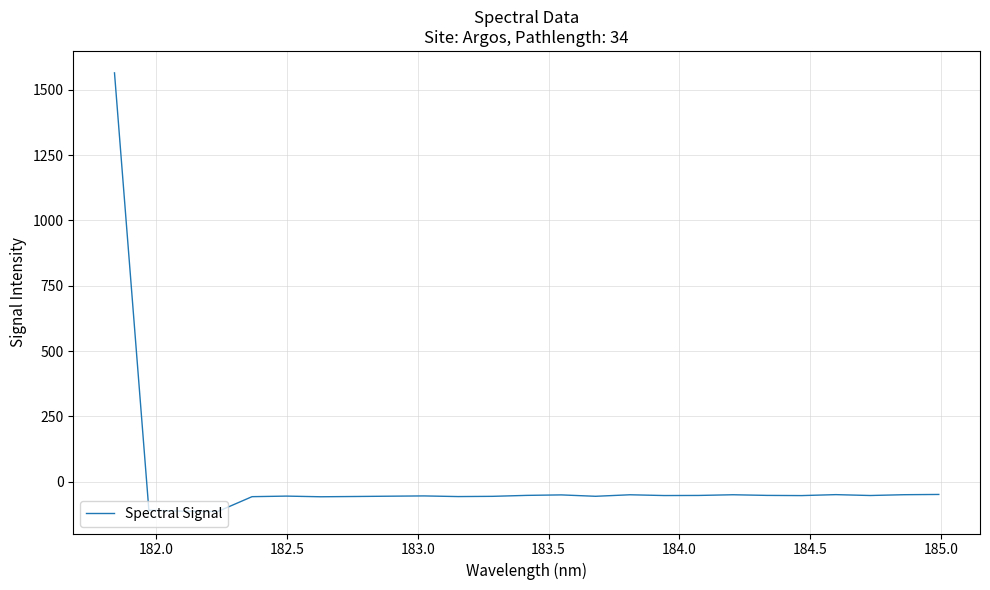

What is the sum of all values?

109.7